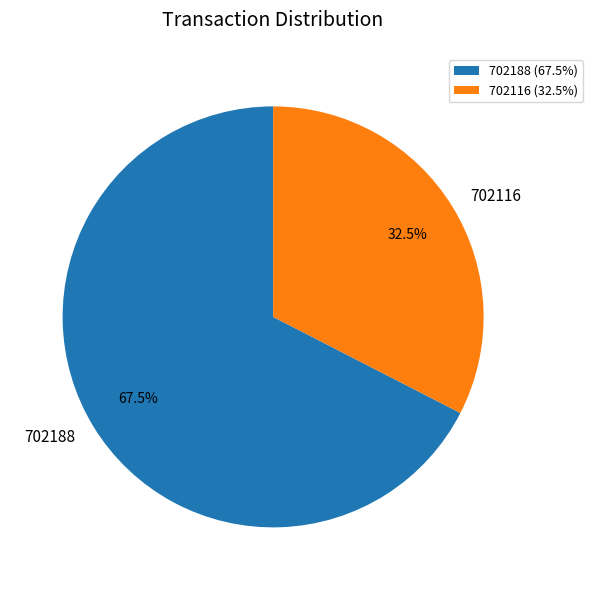

Count the number of slices in the pie.

2